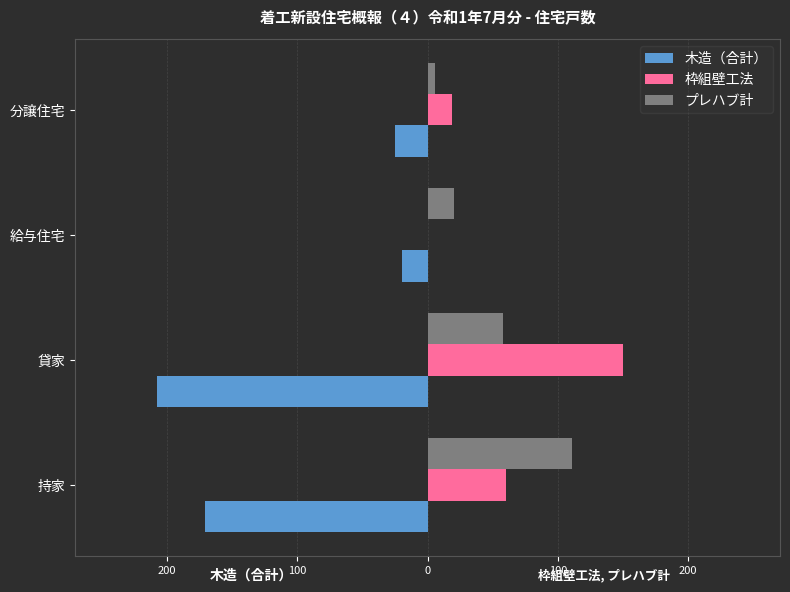

What are all the series names shown in the legend?

木造（合計）, 枠組壁工法, プレハブ計